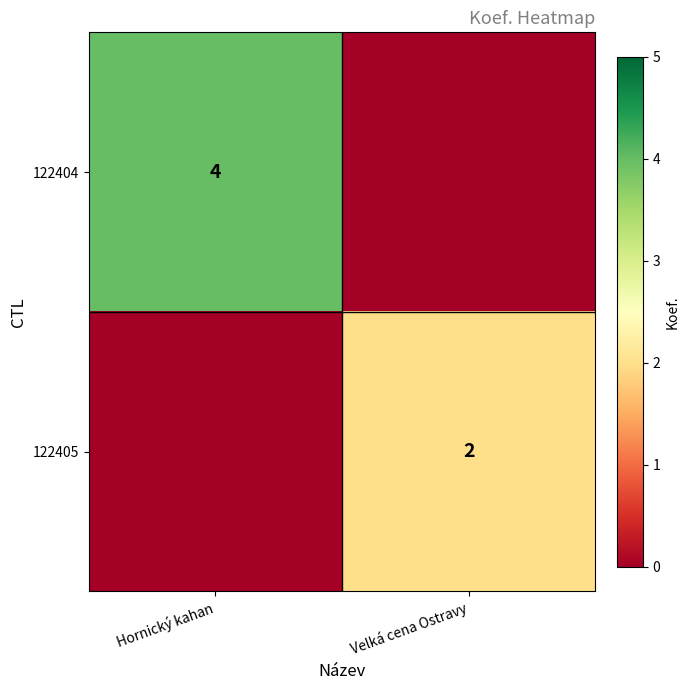

List the series in order of their peak value, lowest first.

122405, 122404